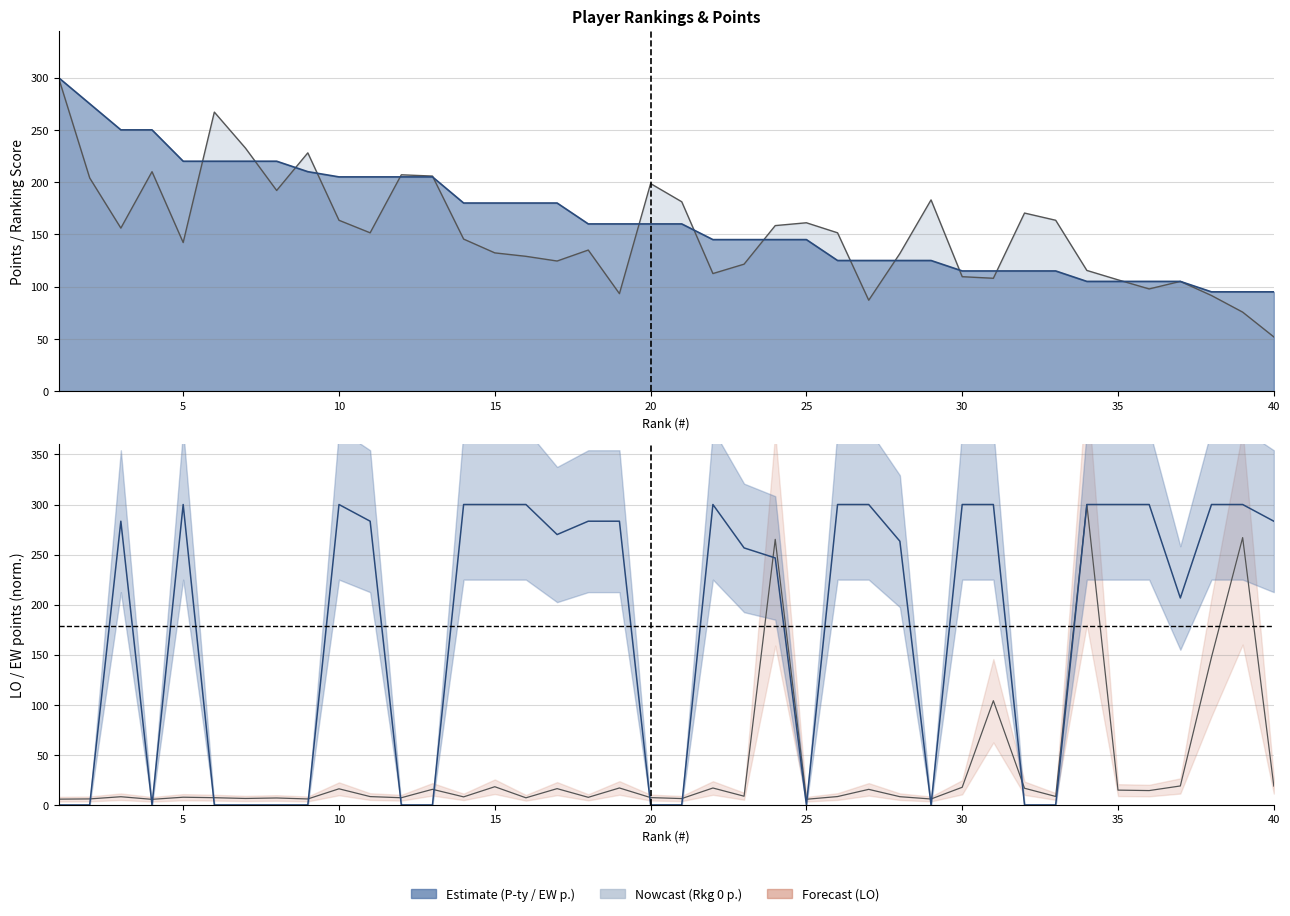

At which category does Rkg 0 p. reach its first local peak?

4